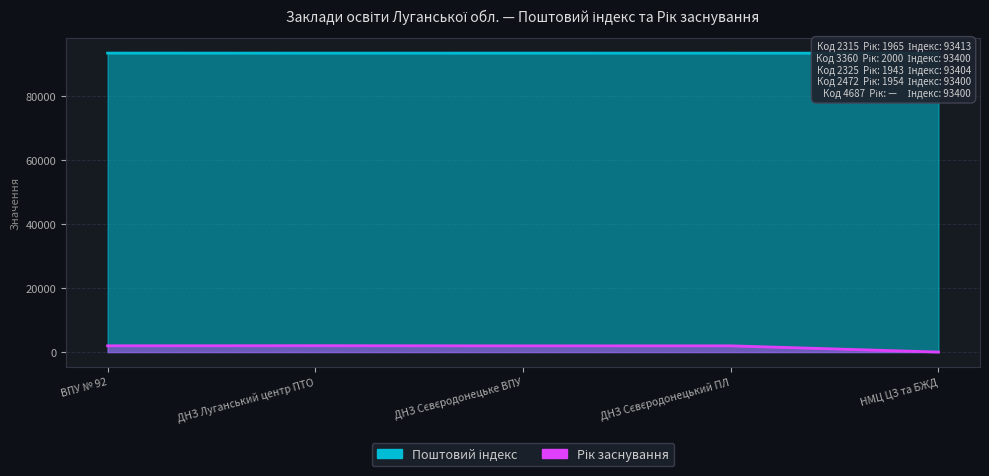

How many lines are shown in the chart?

2